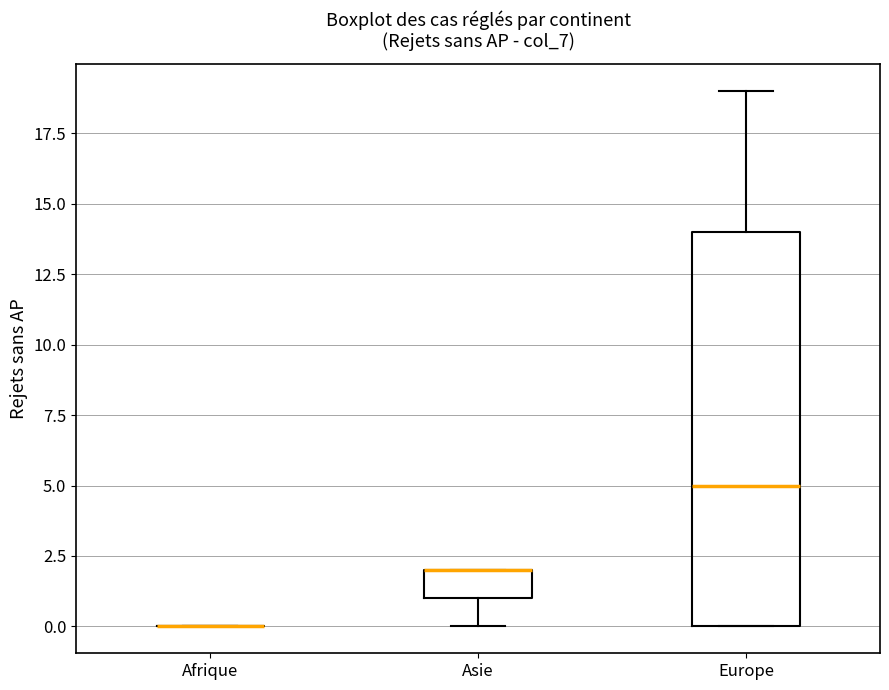

Reading left to right, transcribe this box plot: for each box, give where its median line is, the range the box spans, and where its two whiskers end, as read against the y-axis. The values are not printed on the chart, so give them approximately, as read against the axis.

Afrique: box collapsed to a line at 0, whiskers 0 to 0
Asie: median 2 (drawn on the box's upper edge), box 1 to 2, whiskers 0 to 2
Europe: median 5, box 0 to 14, whiskers 0 to 19